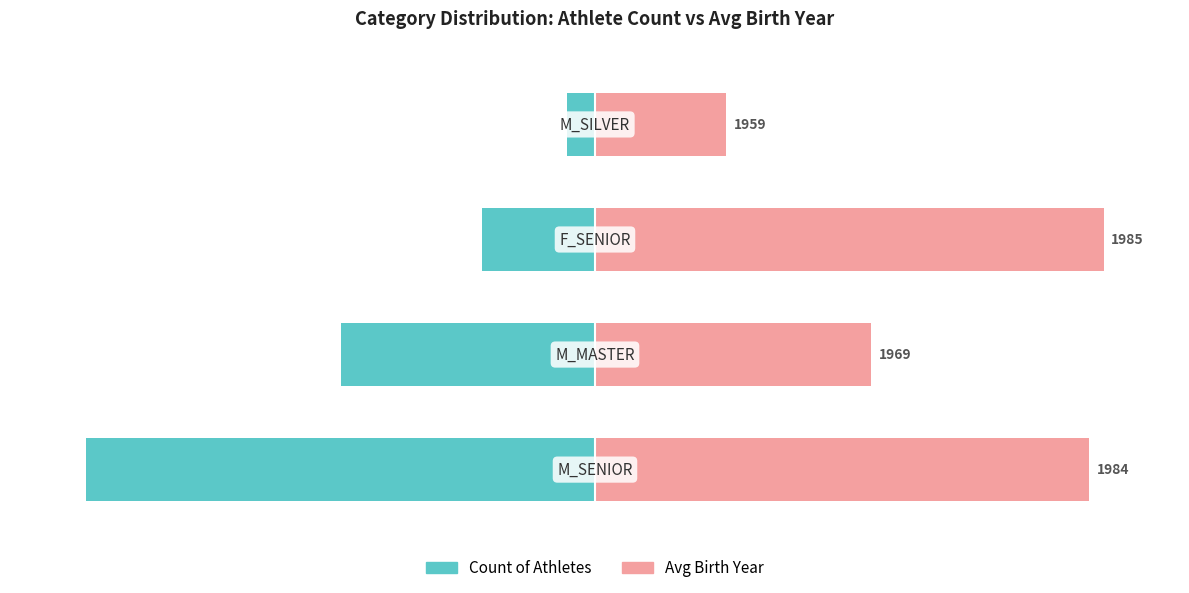

Reading right to left, what are all the values shown in this chart?

Count of Athletes: -5.6	-22.2	-50.0	-100.0
Avg Birth Year (offset): 25.7	100.0	54.3	97.1